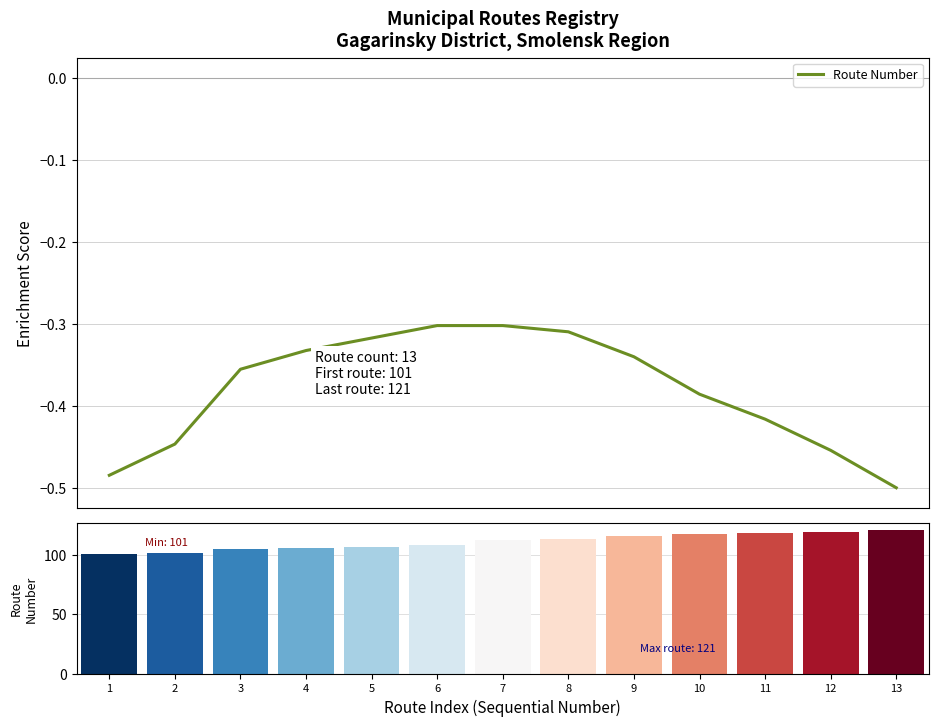

Reading left to right, list all the values displayed in this chart.

Route Number: -0.5	-0.4	-0.4	-0.3	-0.3	-0.3	-0.3	-0.3	-0.3	-0.4	-0.4	-0.5	-0.5
Route Number (bar): 101.0	102.0	105.0	106.0	107.0	109.0	113.0	114.0	116.0	118.0	119.0	120.0	121.0